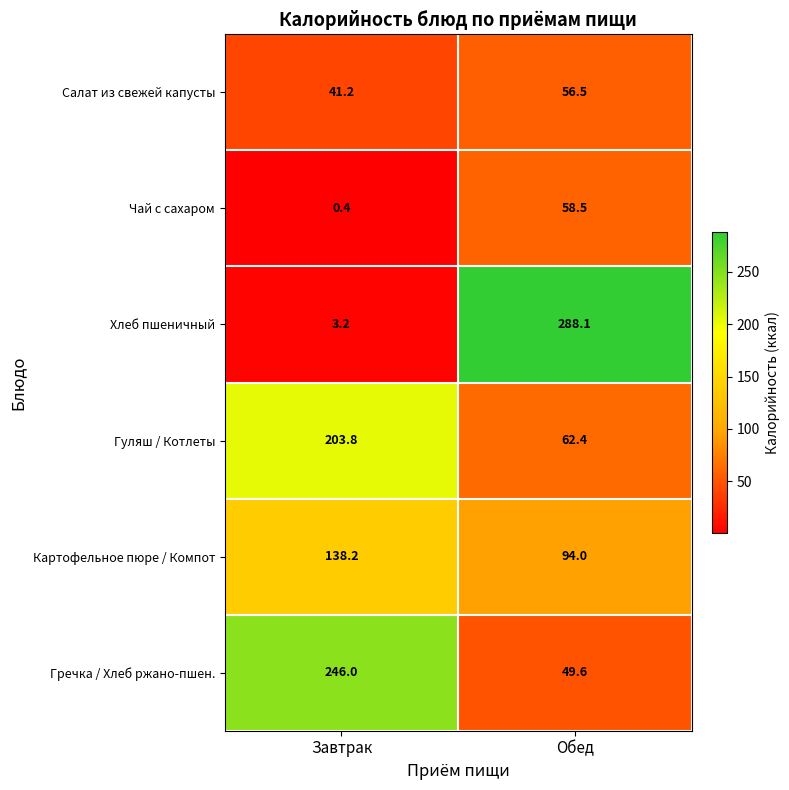

Rank the series by their maximum value, from lowest to highest.

Салат из свежей капусты, Чай с сахаром, Картофельное пюре / Компот, Гуляш / Котлеты, Гречка / Хлеб ржано-пшен., Хлеб пшеничный